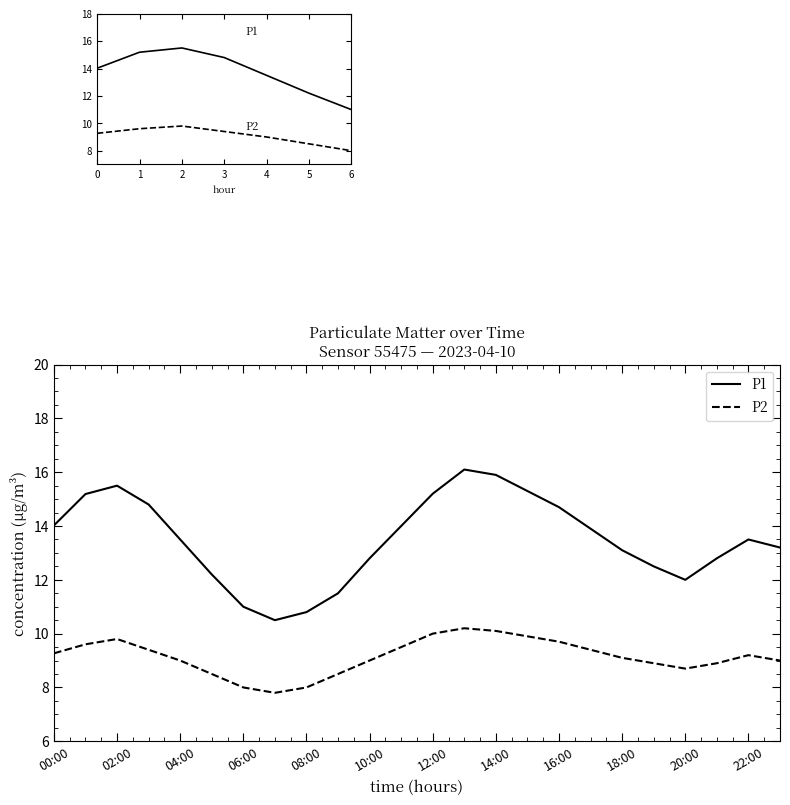

What is the difference between the maximum and minimum values in the P2 series?

2.4